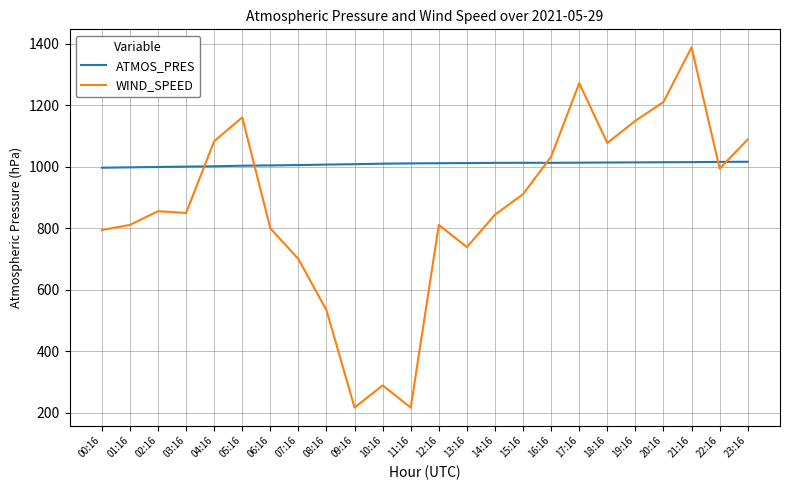

Which category has the highest value across all series?

21:16